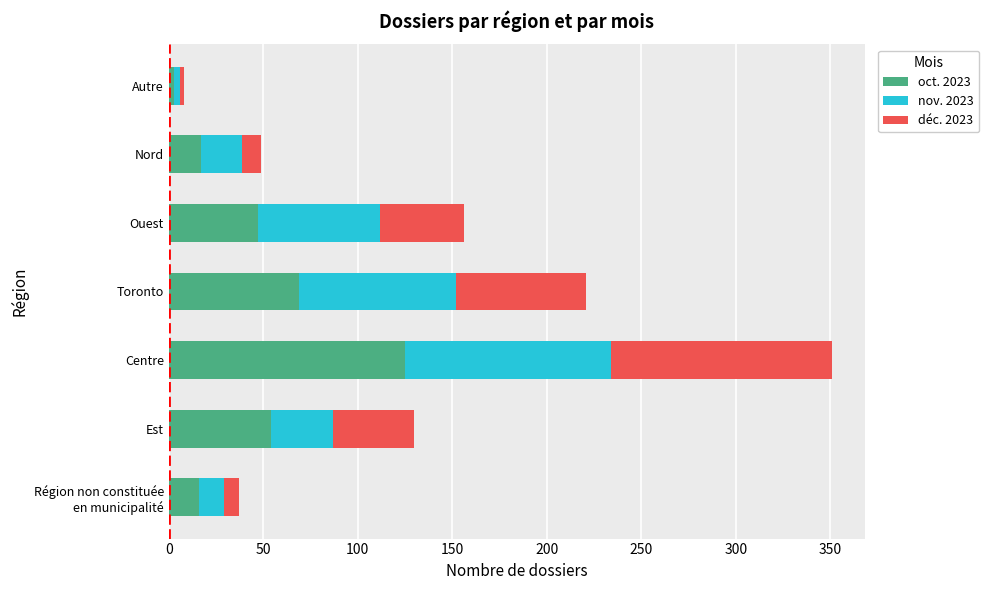

At which category is the sum across all series the highest?

Centre